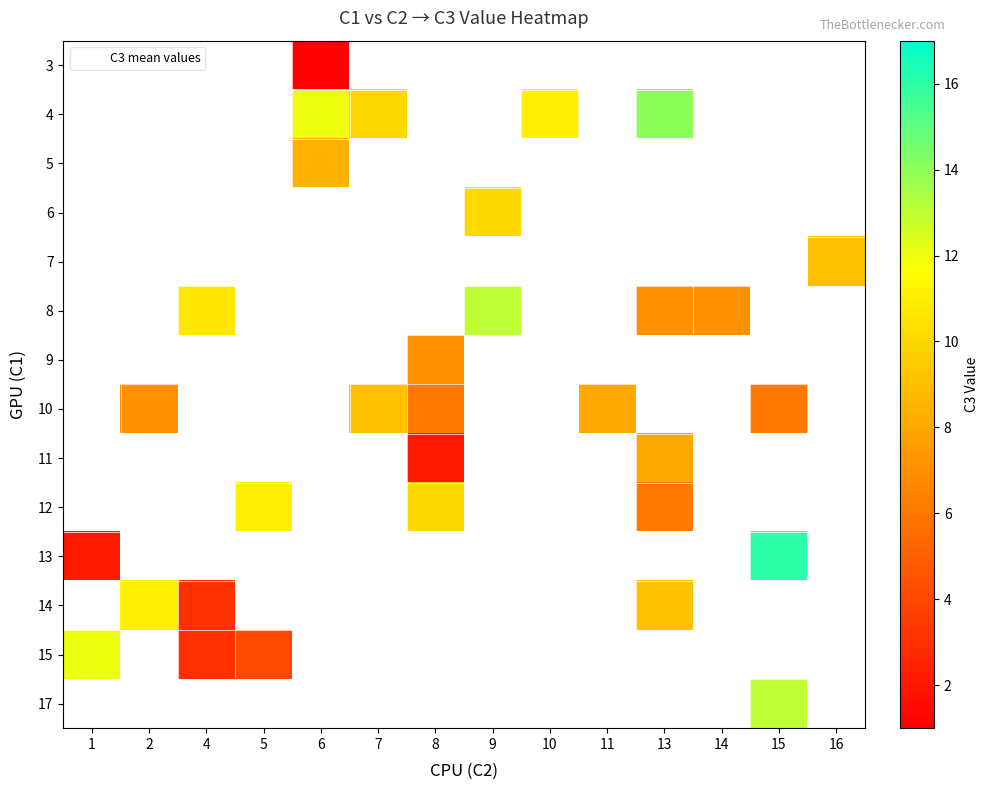

Count the number of data series in this chart.

14